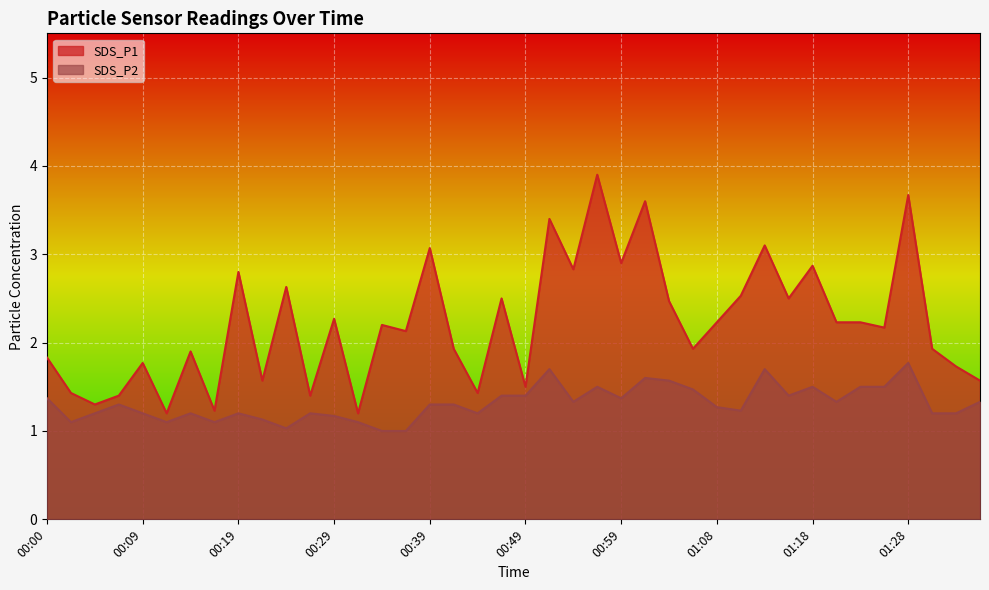

What is the minimum value shown in the chart?

1.0